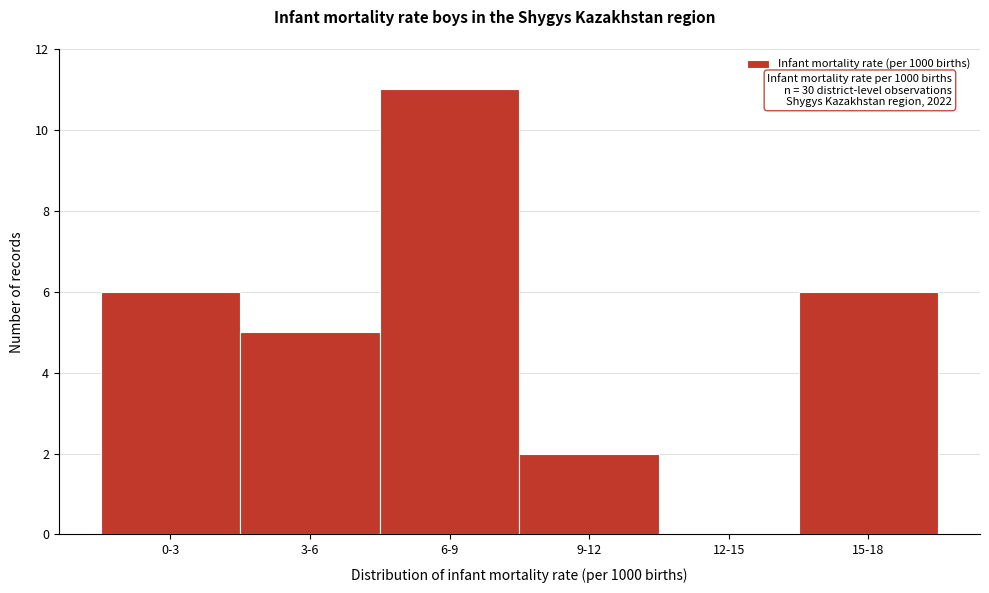

Reading left to right, list all the values displayed in this chart.

0-3=6	3-6=5	6-9=11	9-12=2	12-15=0	15-18=6